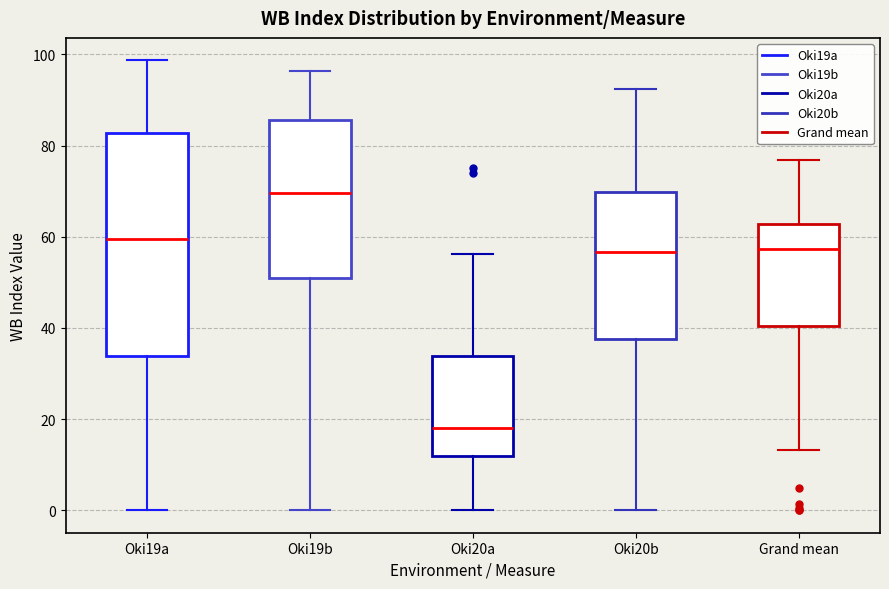

Reading left to right, read every box against the y-axis: the position of its median line, the range the box covers, and the ends of its whiskers. The values are not printed on the chart, so give them approximately, as read against the axis.

Oki19a: median 60, box 34 to 82, whiskers 0 to 98
Oki19b: median 70, box 52 to 86, whiskers 0 to 96
Oki20a: median 18, box 12 to 34, whiskers 0 to 56
Oki20b: median 56, box 38 to 70, whiskers 0 to 92
Grand mean: median 58, box 40 to 62, whiskers 14 to 76